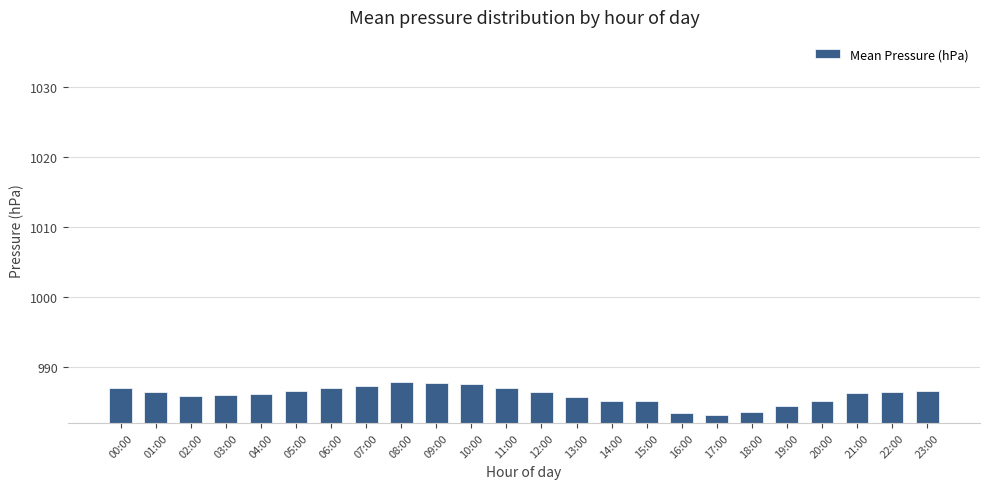

Between 16:00 and 08:00, which is larger?

08:00